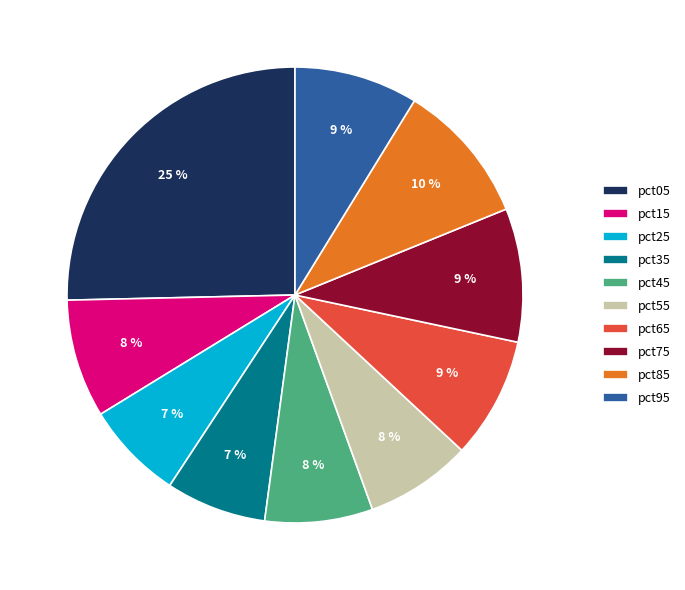

Is the sum of pct65 and pct55 greater than half?

No